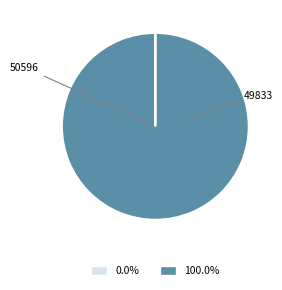

Is there a majority slice in this chart?

Yes